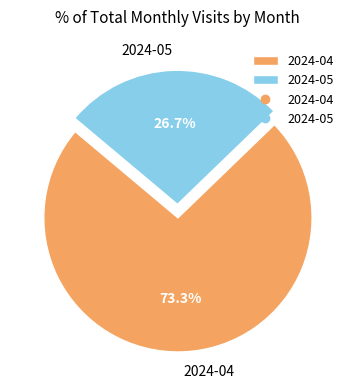

The 2024-05 slice represents 27% of the pie. True or false?

True